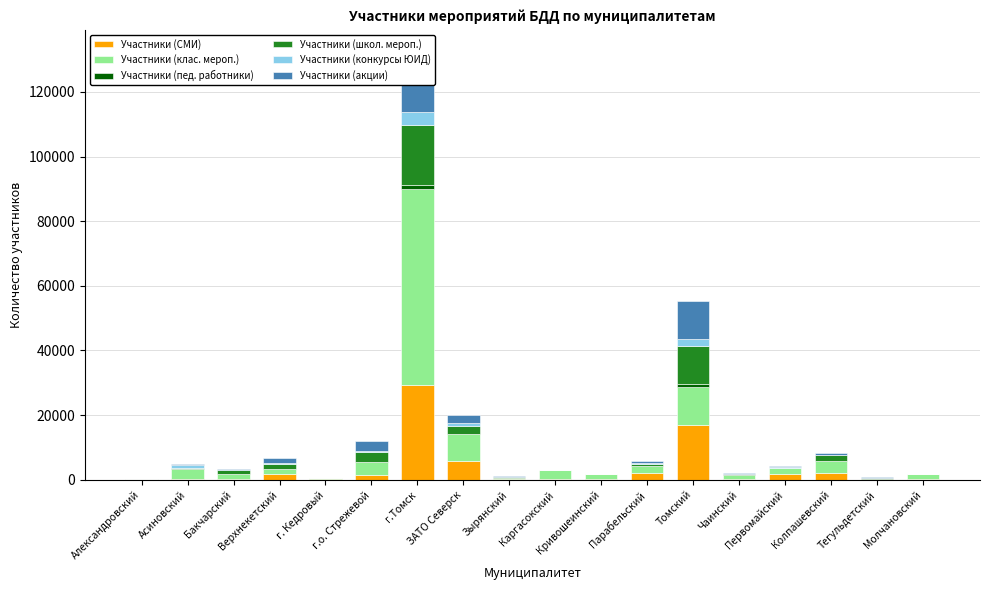

What is the sum of the Участники (пед. работники) values at Томский and Первомайский?

951